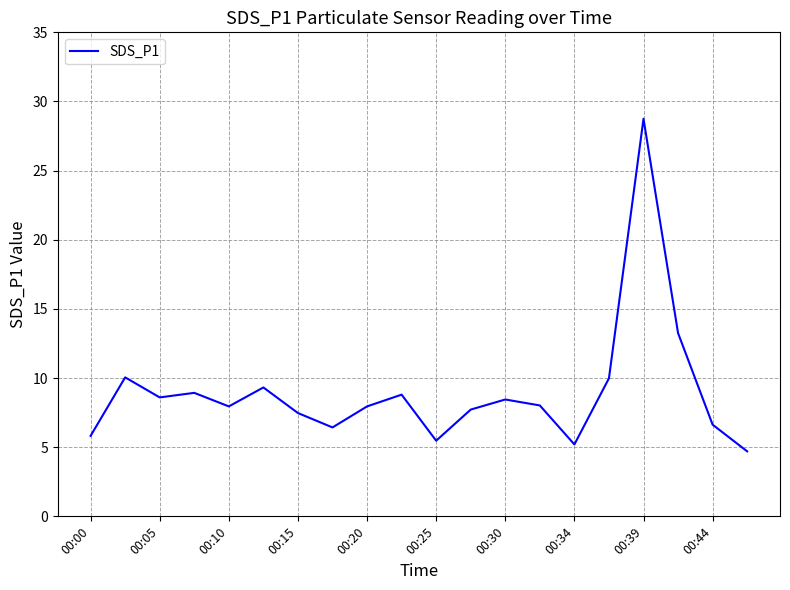

How many lines are shown in the chart?

1